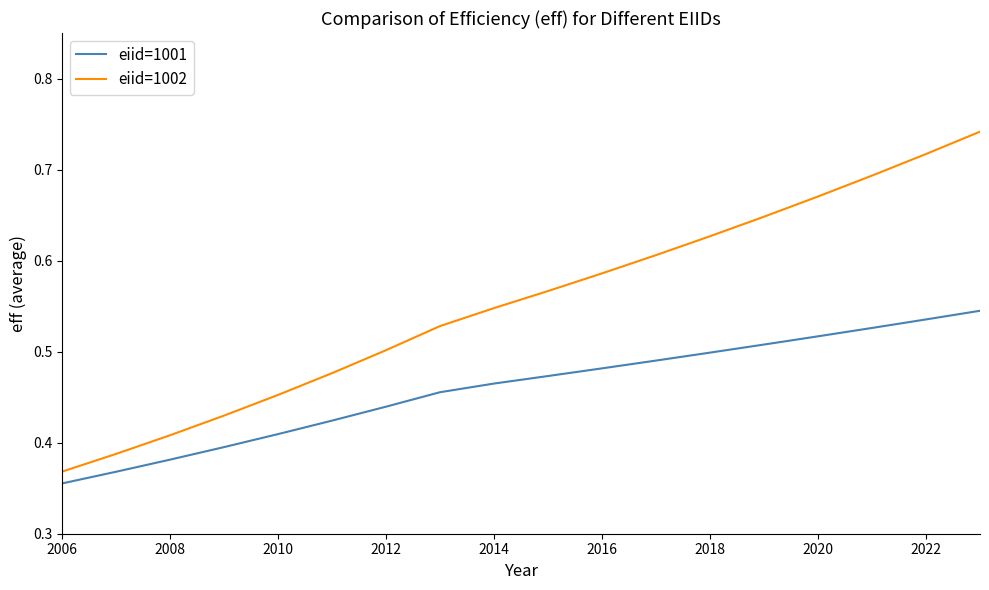

True or false: eiid=1002 and eiid=1001 cross at least once.

False